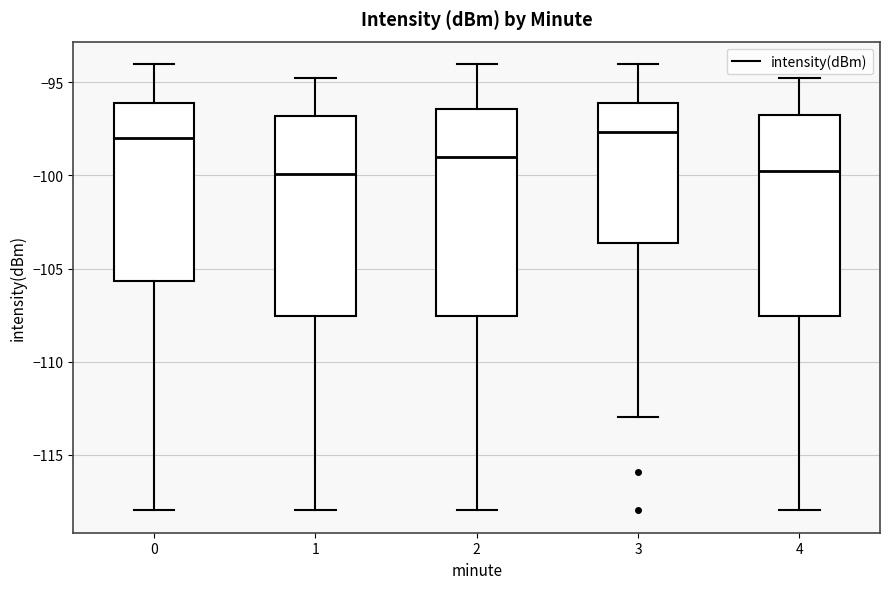

Where does the upper whisker of the box at x = 2 end on the y-axis? The values are not printed on the chart, so give them approximately, as read against the axis.

-94.0